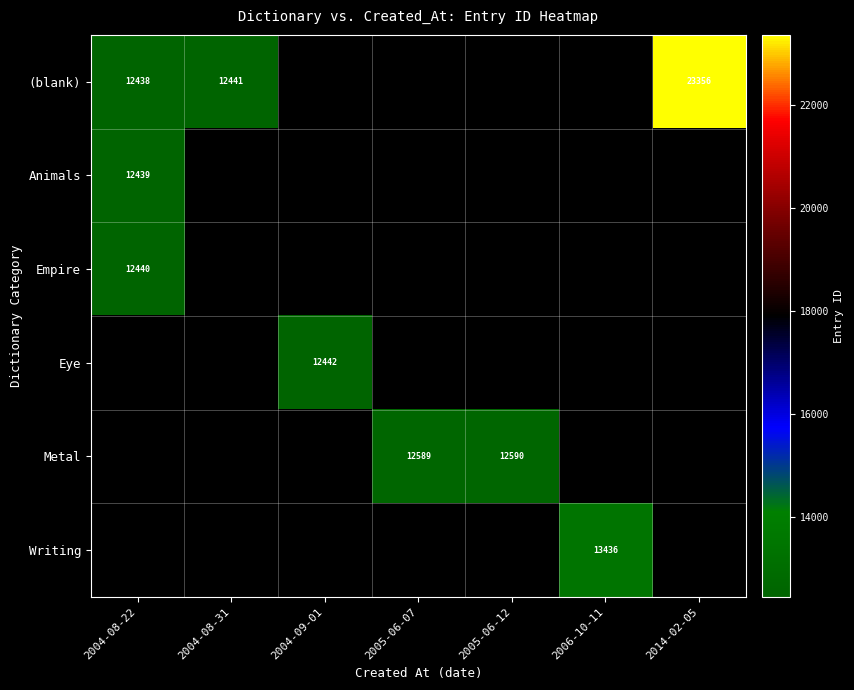

True or false: (blank) has a value of 23356 at 2014-02-05.

True